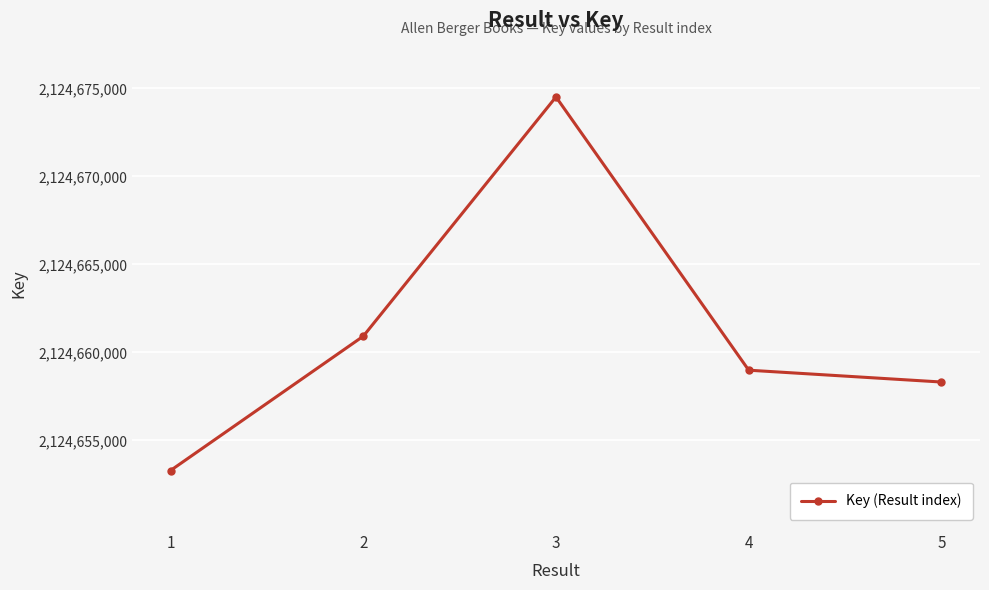

True or false: the data shows 2124674520 at 3.

True